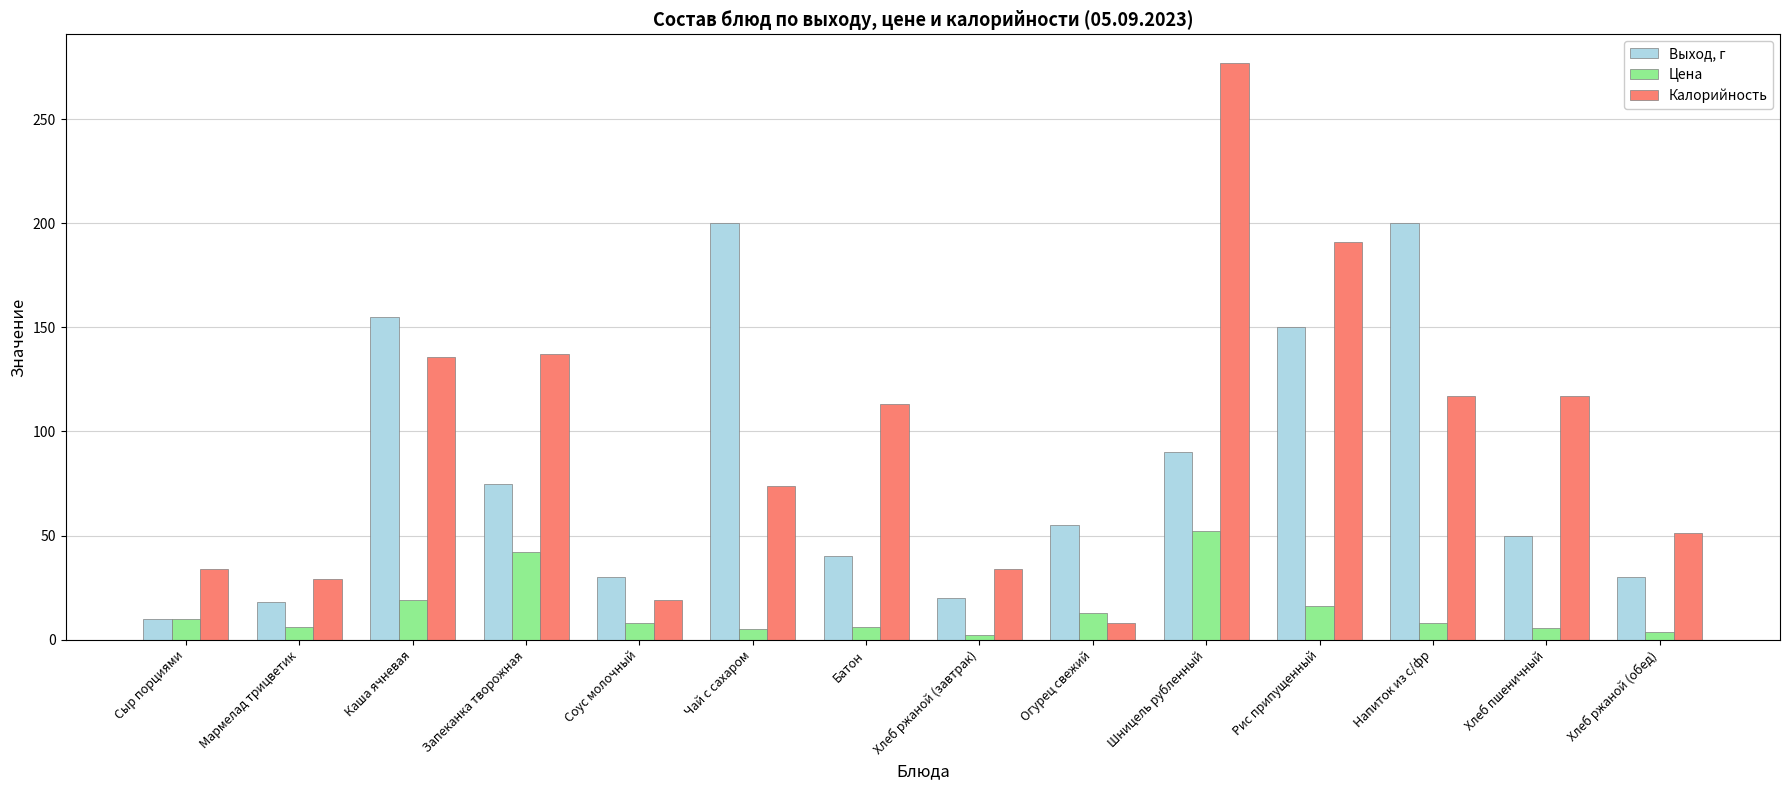

What is the lowest value of the Калорийность series?

8.0